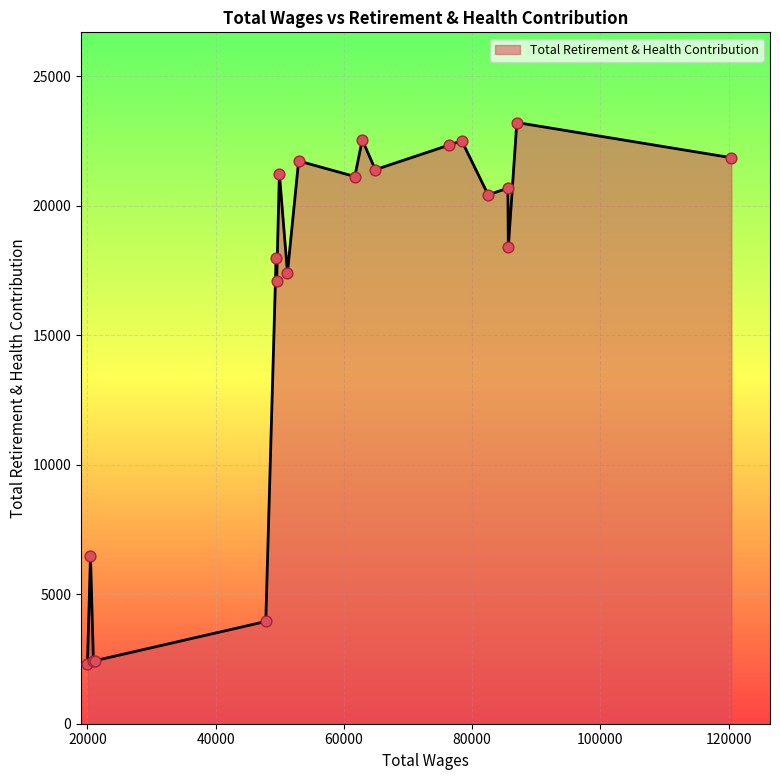

What is the maximum value shown in the chart?

23205